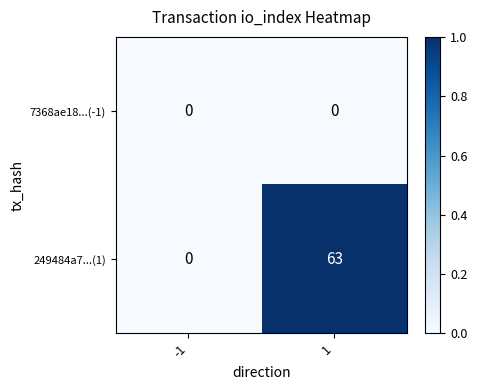

Between -1 and 1, which series saw the biggest shift?

249484a7...(1)